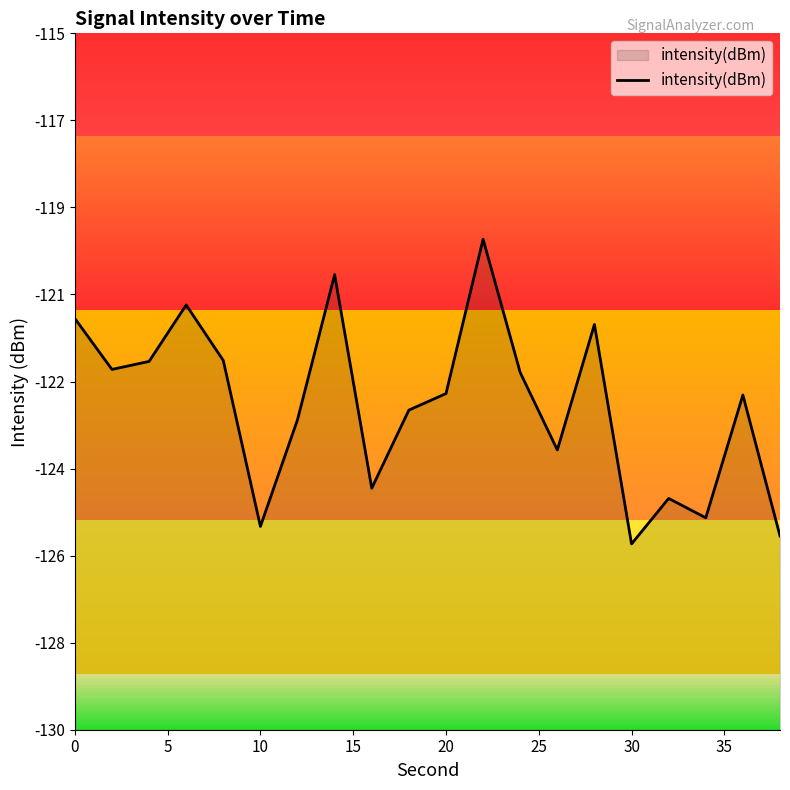

True or false: the data has more than 1 interior local peaks.

True